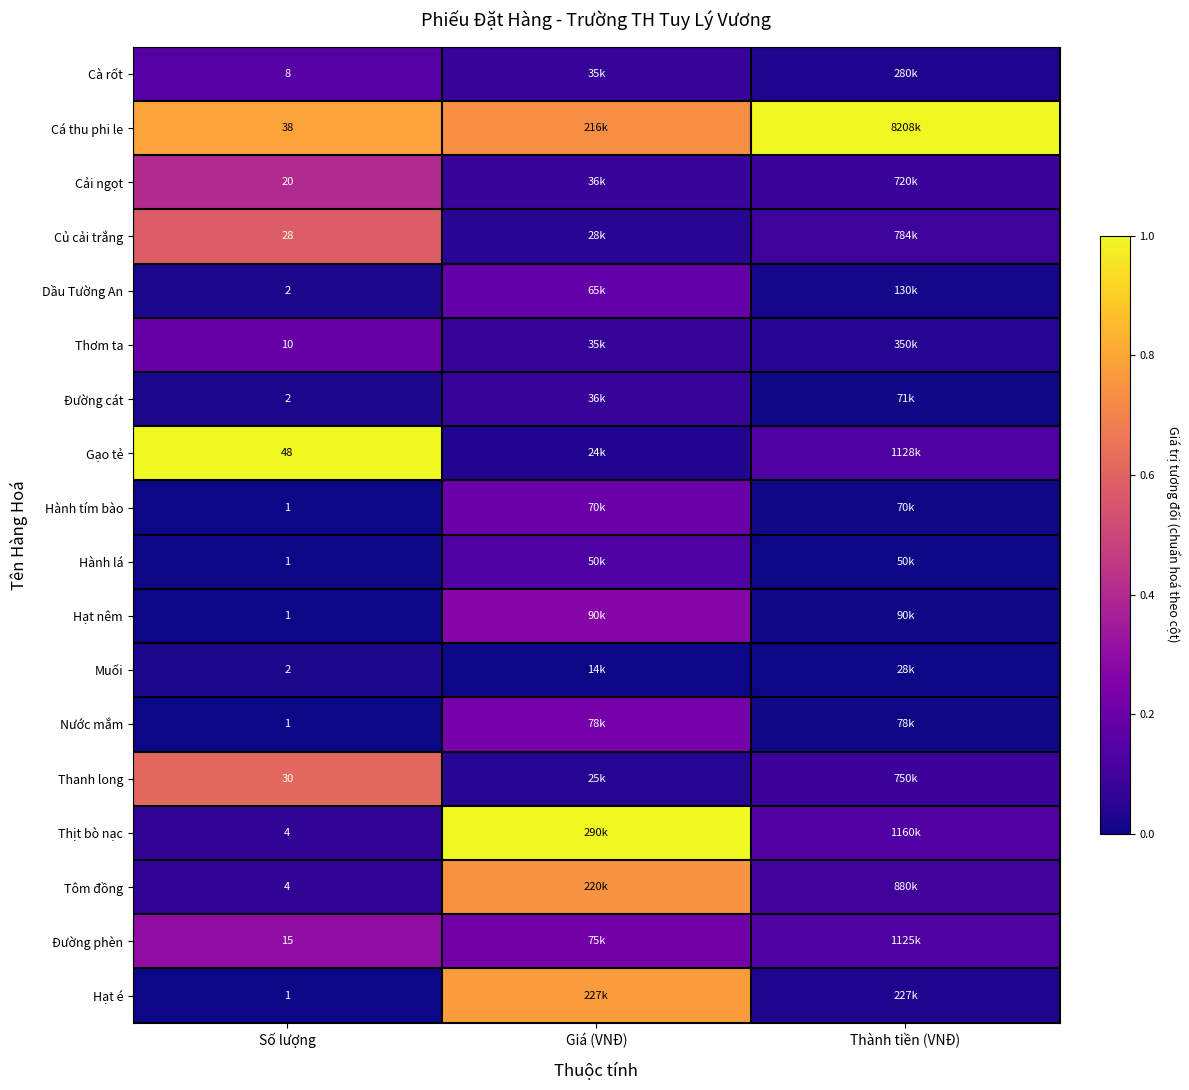

What is the difference between the highest and lowest values at Thành tiền (VNĐ)?

1.0